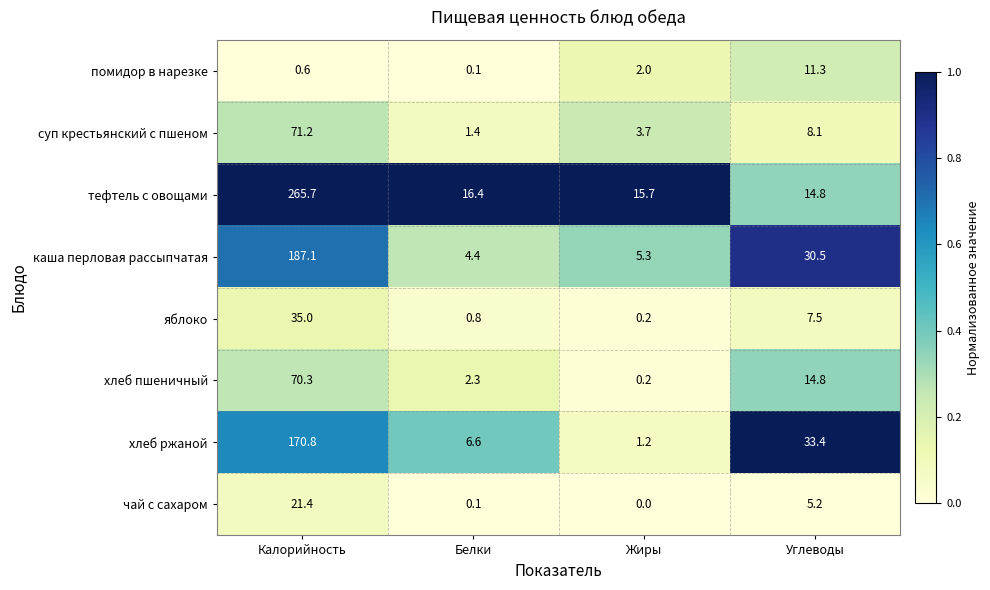

Which label corresponds to the largest value in the chart?

Калорийность